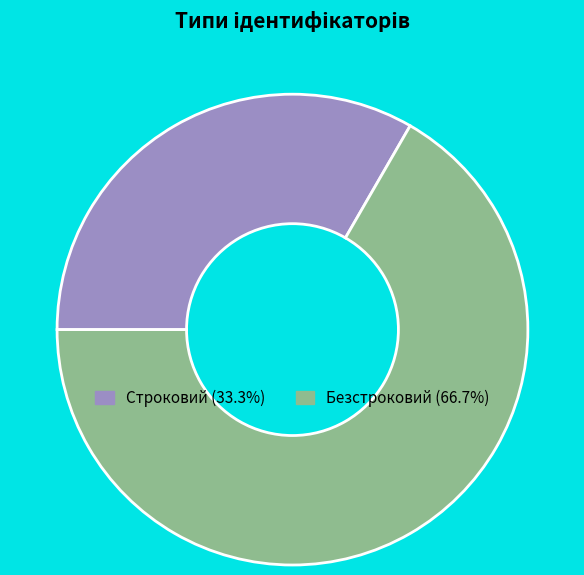

Rank the categories by value from lowest to highest.

Строковий, Безстроковий